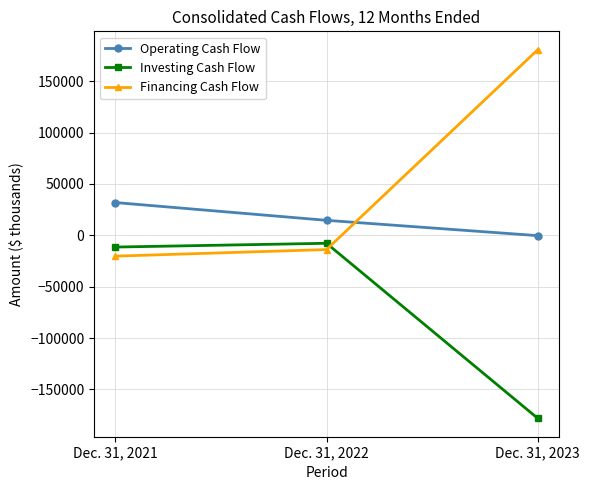

Which series has the largest total across all categories?

Financing Cash Flow